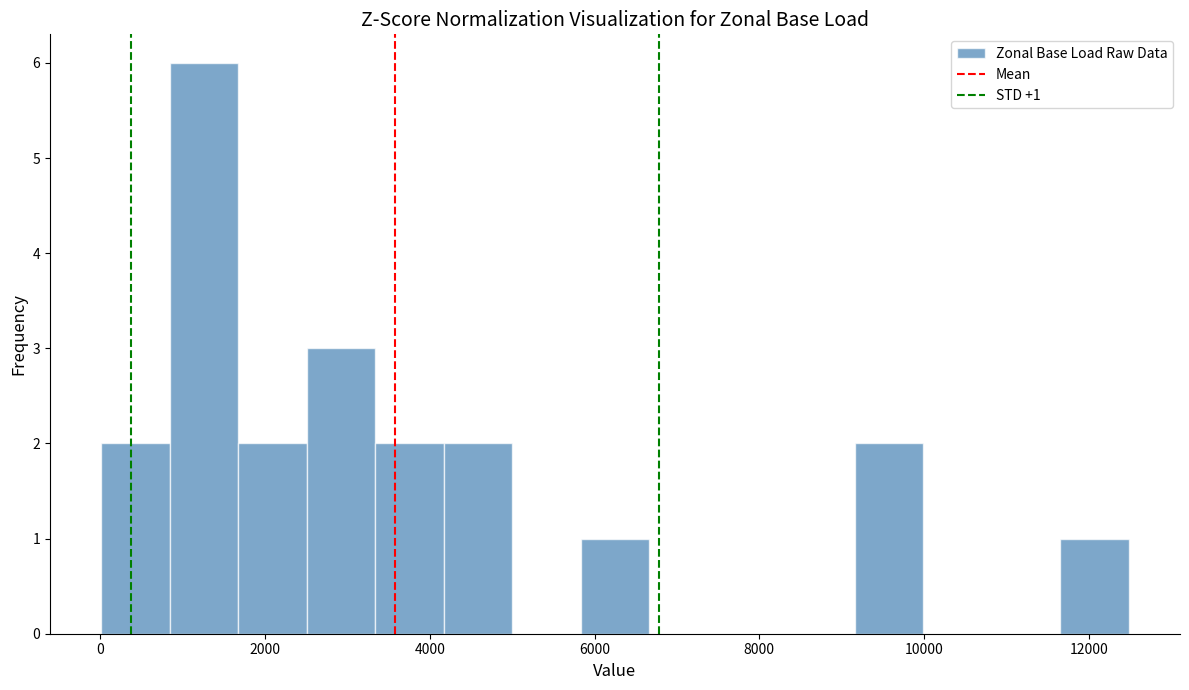

Over which range of the x-axis is the bar tallest?

800 to 1600